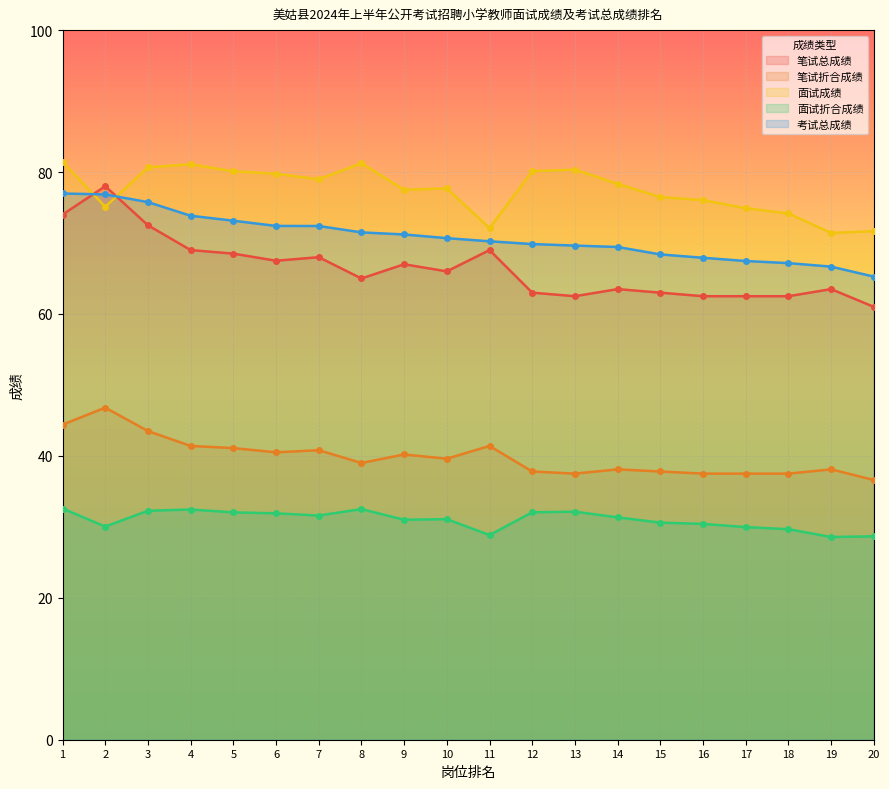

Count the number of categories in the chart.

20